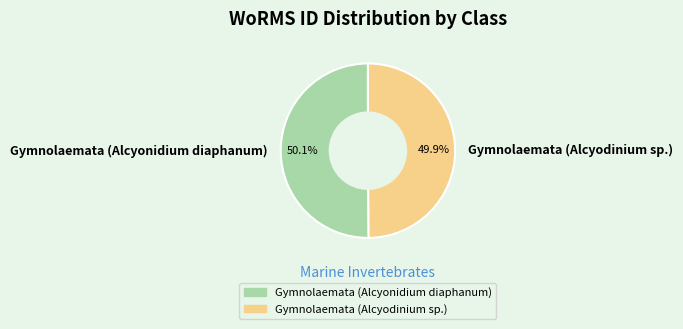

Is the sum of Gymnolaemata (Alcyodinium sp.) and Gymnolaemata (Alcyonidium diaphanum) greater than half?

Yes